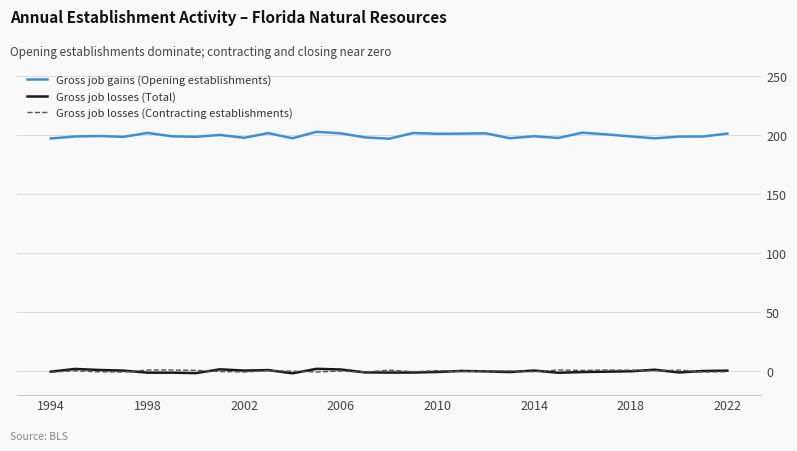

What is the sum of all Gross job losses (Contracting establishments) values?

0.1